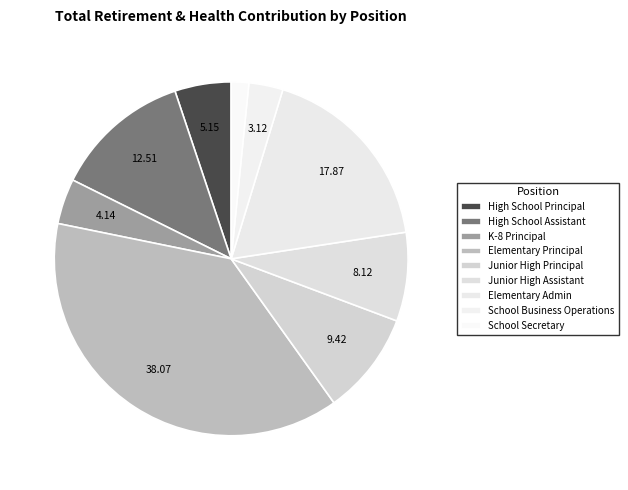

Which slice is the largest?

Elementary Principal